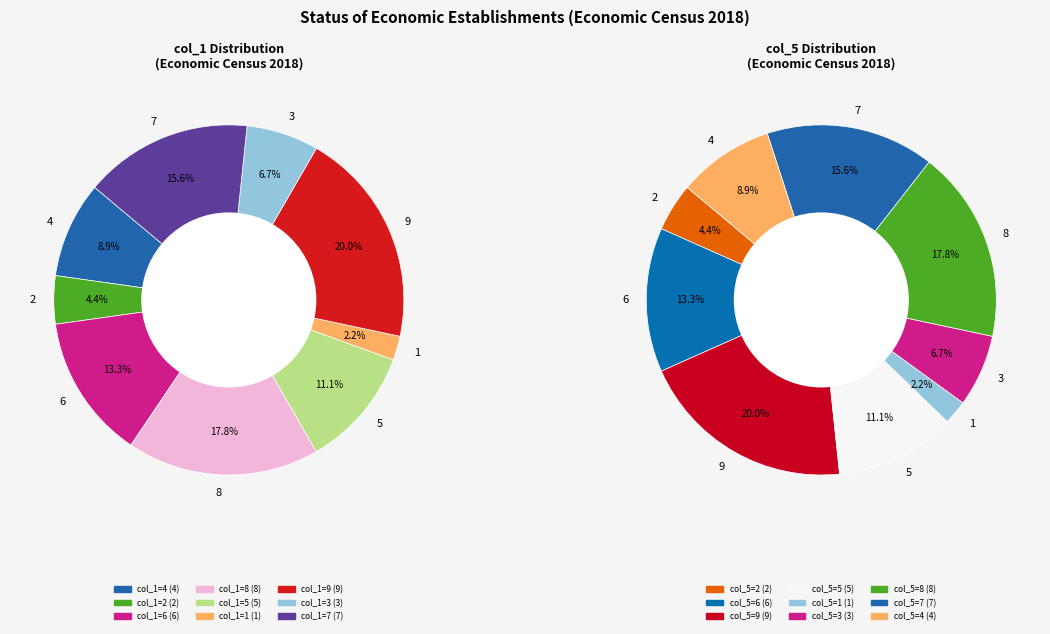

Approximately how many times larger is the value at 6 compared to 1?

6.0